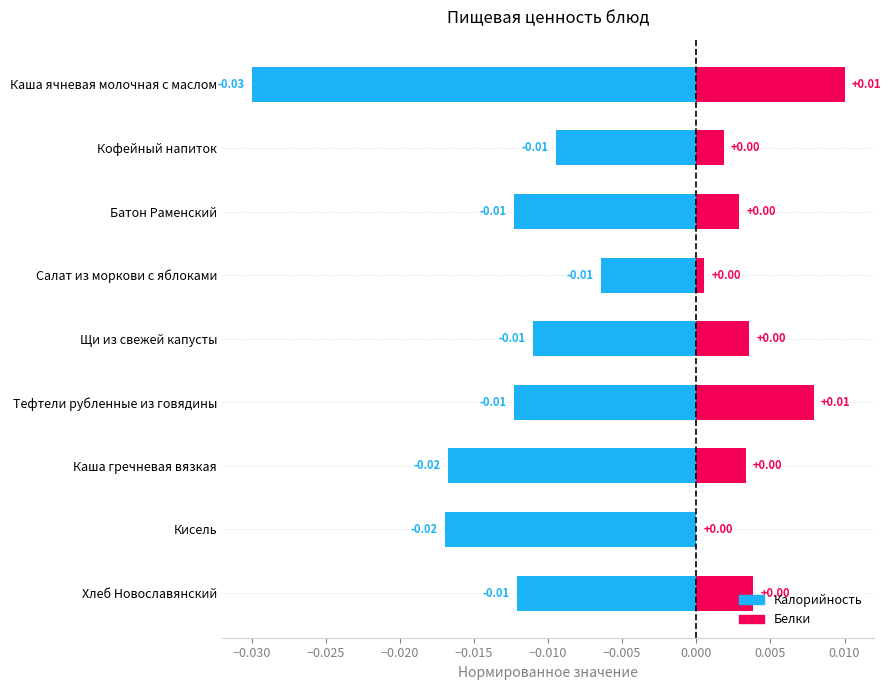

List the series in order of their overall mean, highest first.

Белки, Калорийность